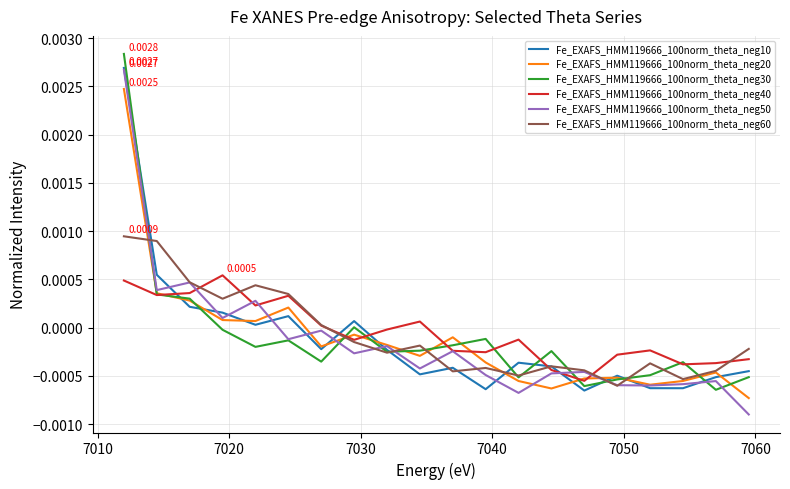

Does the chart display data point markers on the line(s)?

No